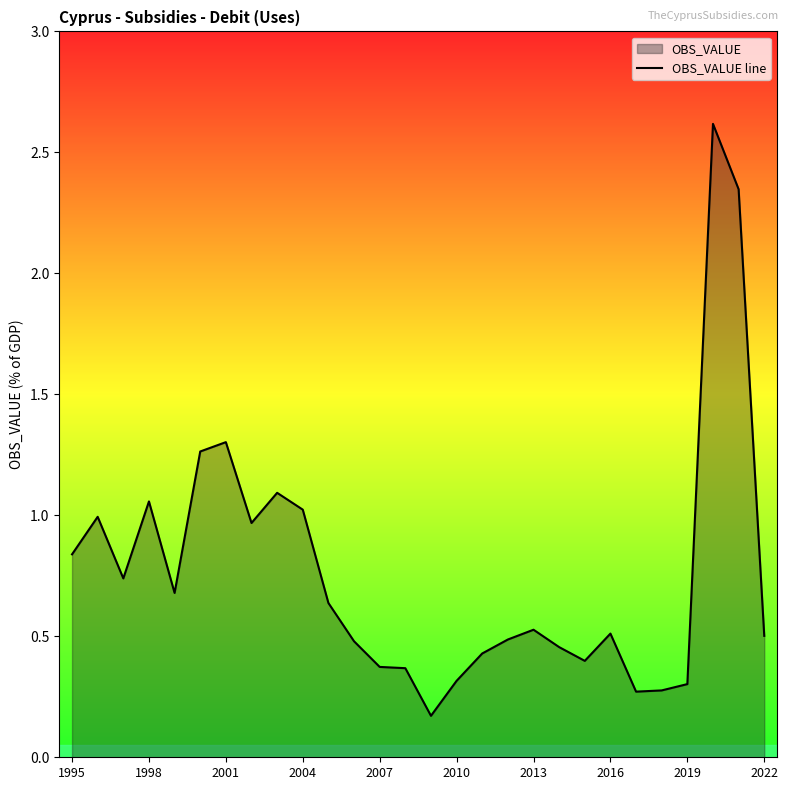

What is the maximum value shown in the chart?

2.6